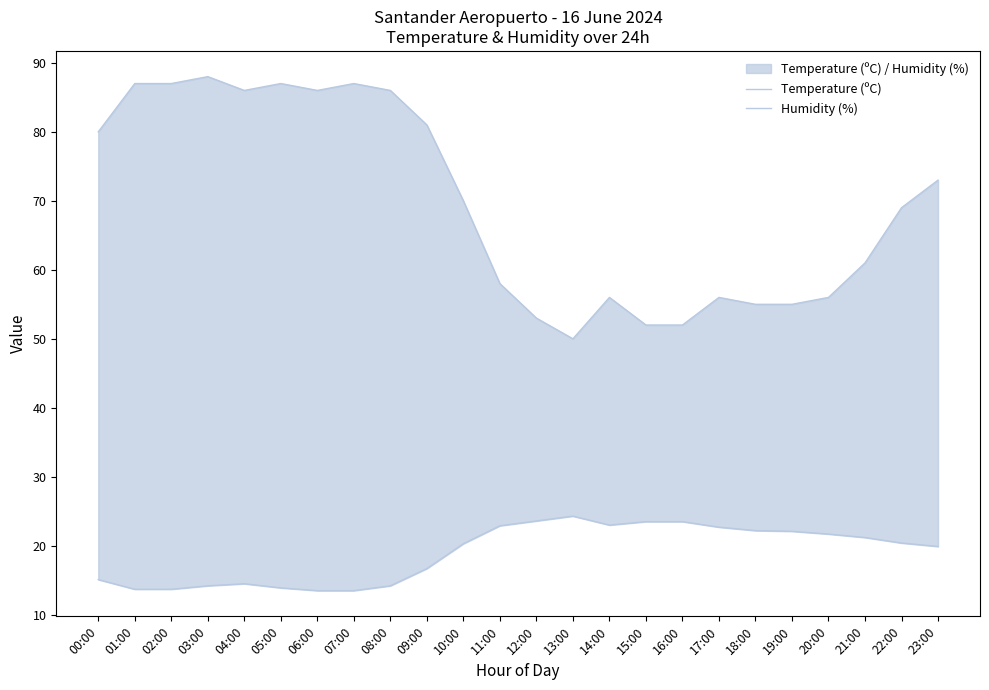

How many data points in Humidity (%) are less than 70?

12